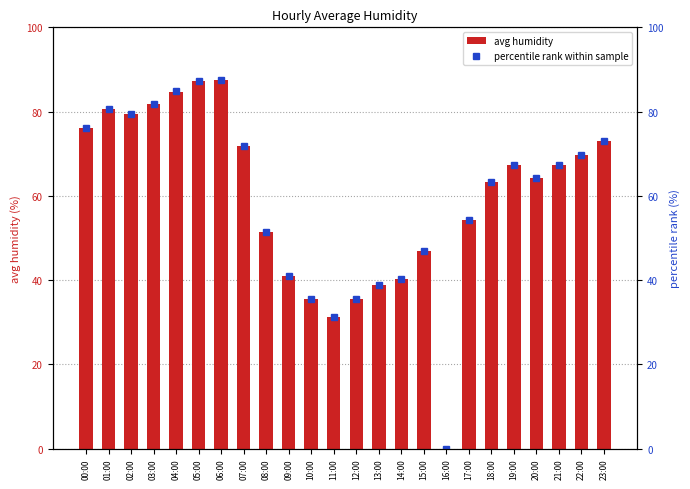

What is the sum of all avg humidity values?

1428.8